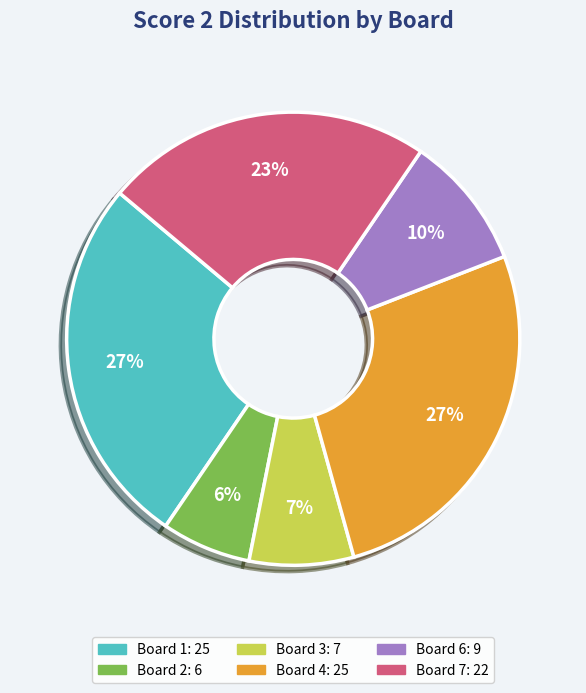

To the nearest percent, what is the average slice percentage?

17%